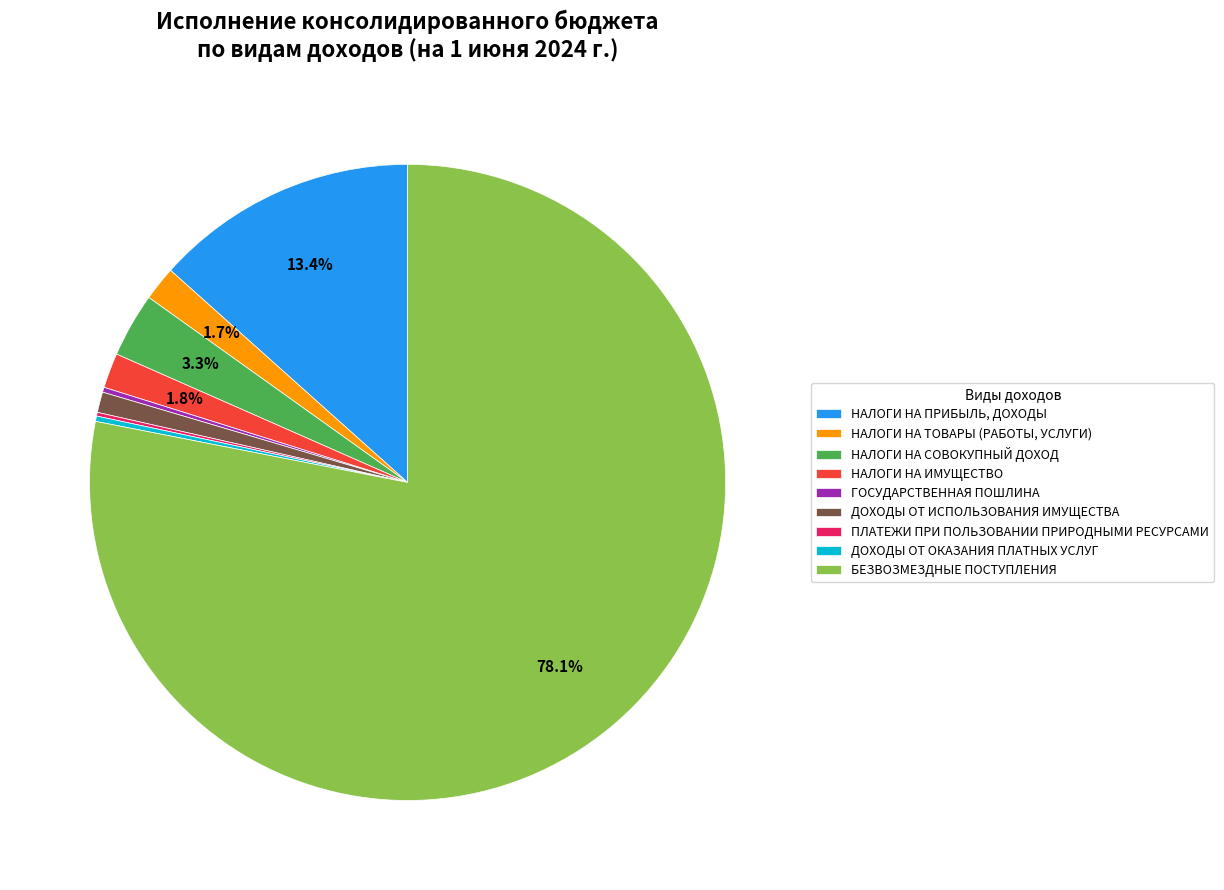

How much of the chart is everything except НАЛОГИ НА ПРИБЫЛЬ, ДОХОДЫ?

86.6%